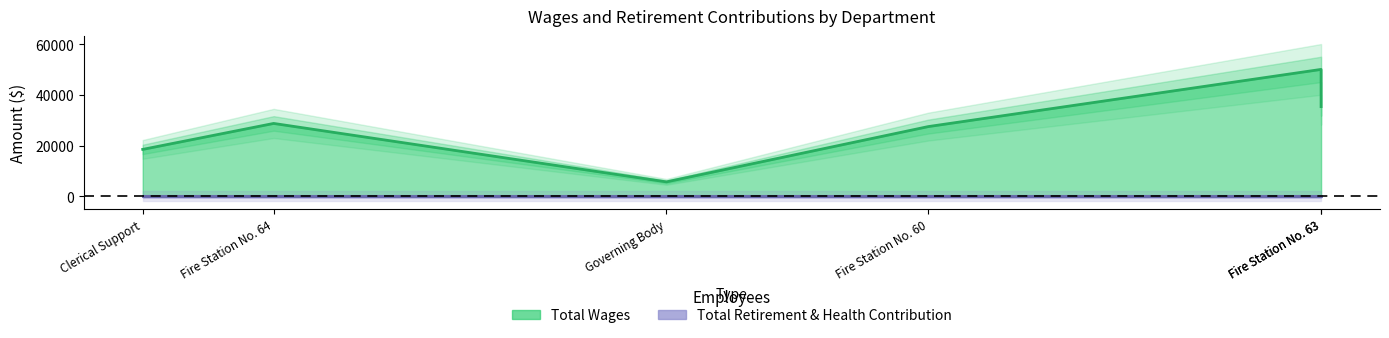

Which has a higher value, Fire Station No. 60 or Governing Body?

Fire Station No. 60